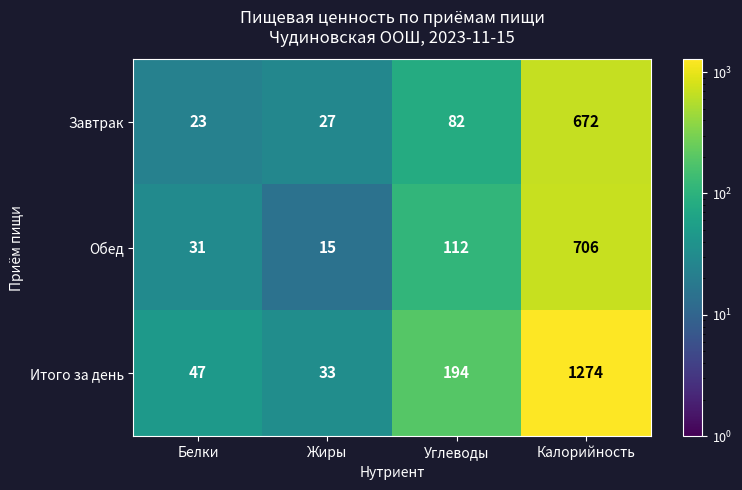

What is the spread (max minus min) of values at Жиры?

18